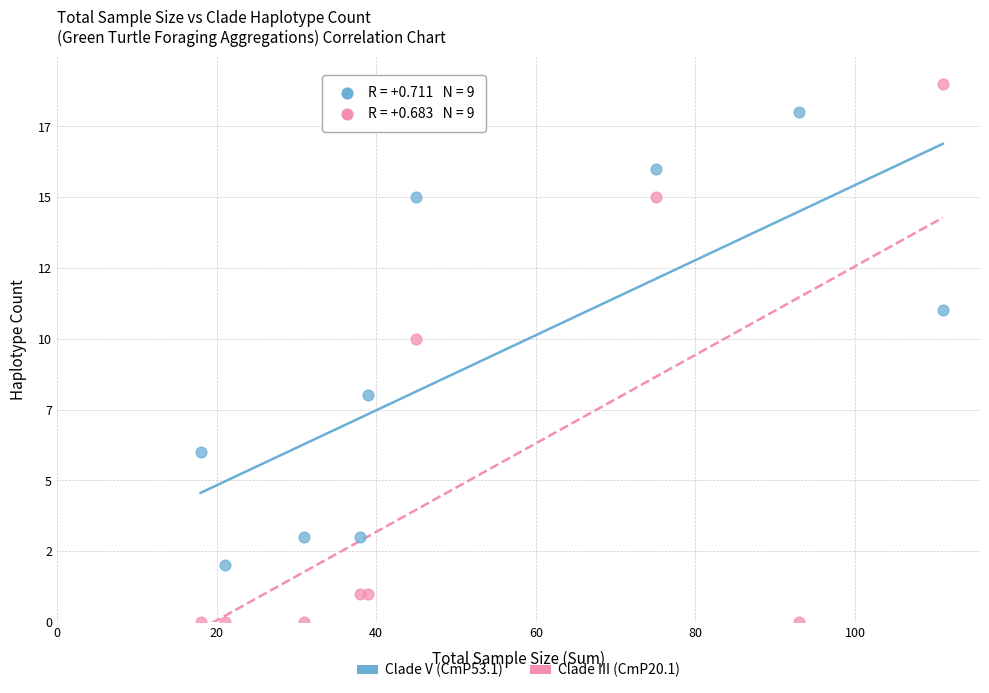

Which series contains the highest Y value?

Clade III (CmP20.1)